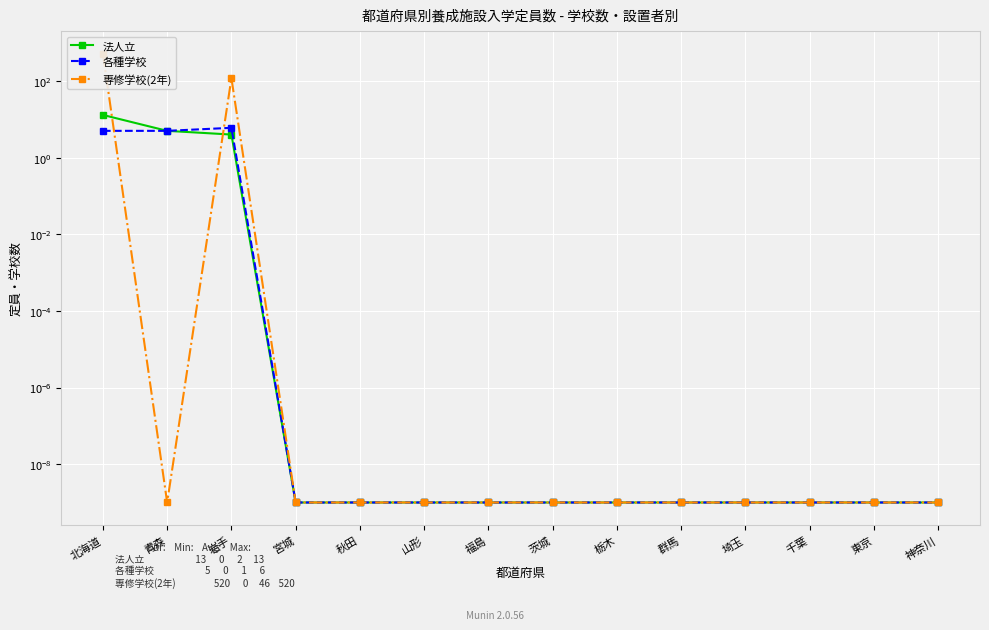

List the labels in order of 法人立 value, smallest first.

宮城, 秋田, 山形, 福島, 茨城, 栃木, 群馬, 埼玉, 千葉, 東京, 神奈川, 岩手, 青森, 北海道